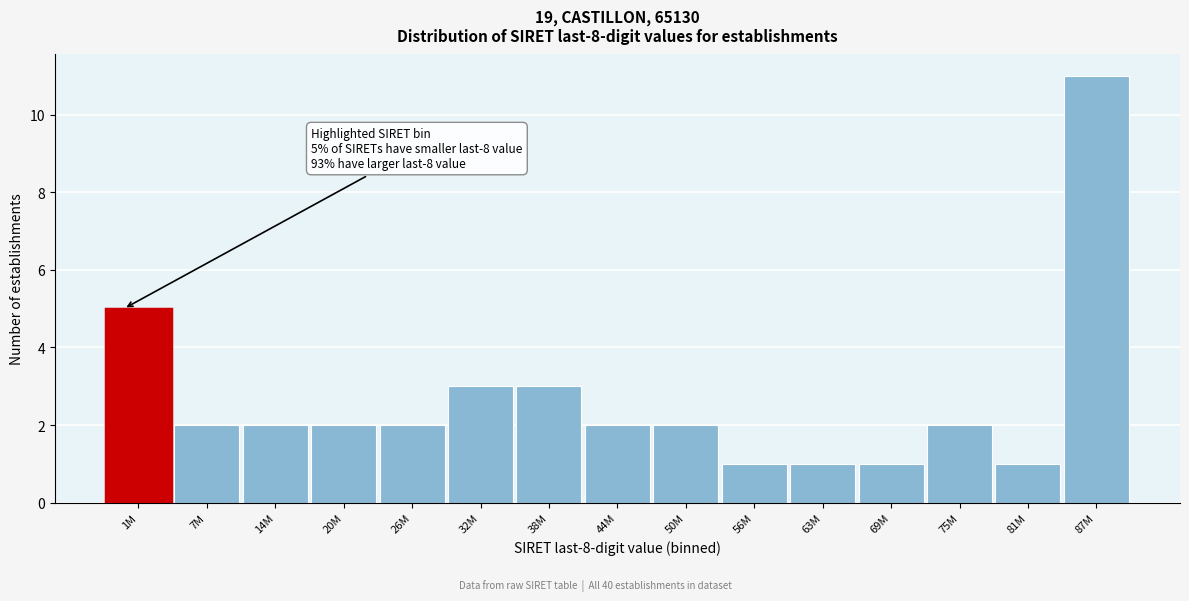

Reading left to right, list all the values displayed in this chart.

5	2	2	2	2	3	3	2	2	1	1	1	2	1	11